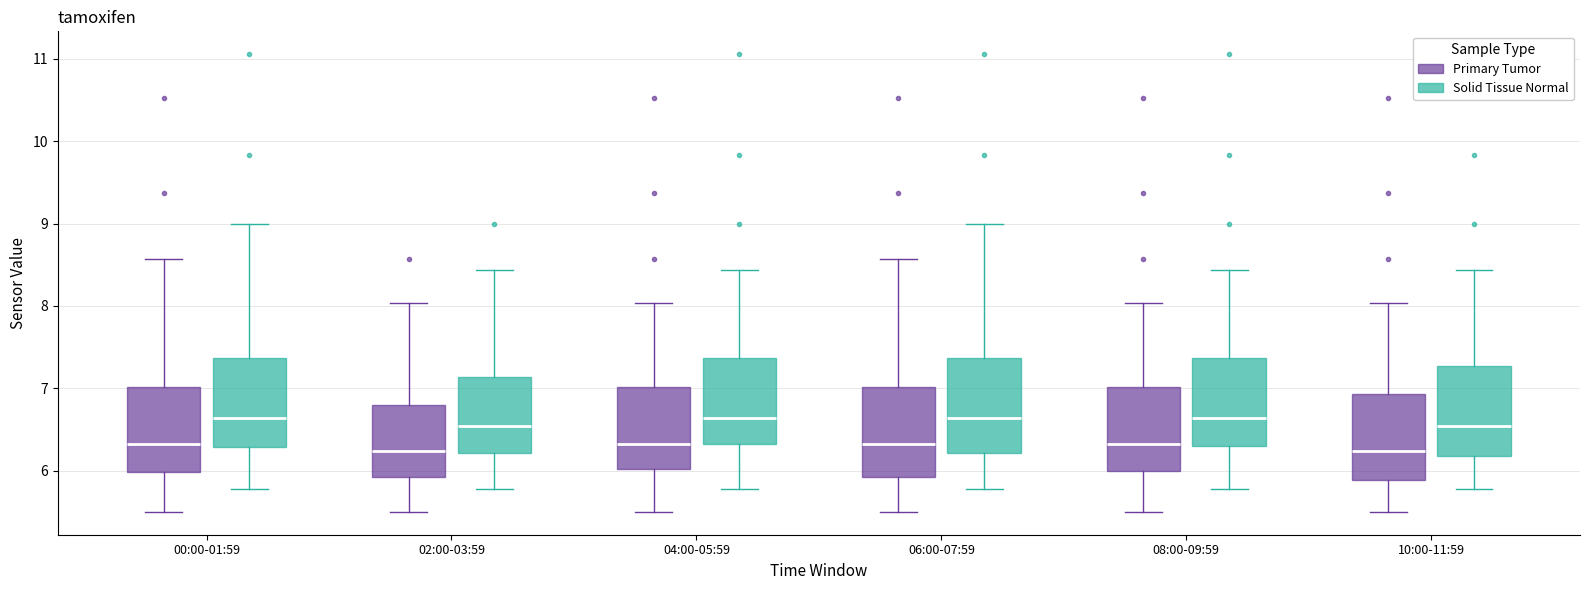

Reading left to right, read every box against the y-axis: the position of its median line, the range the box covers, and the ends of its whiskers. The values are not printed on the chart, so give them approximately, as read against the axis.

00:00-01:59 (Primary Tumor): median 6.3, box 6.0 to 7.0, whiskers 5.5 to 8.6
00:00-01:59 (Solid Tissue Normal): median 6.6, box 6.3 to 7.4, whiskers 5.8 to 9.0
02:00-03:59 (Primary Tumor): median 6.2, box 5.9 to 6.8, whiskers 5.5 to 8.0
02:00-03:59 (Solid Tissue Normal): median 6.5, box 6.2 to 7.1, whiskers 5.8 to 8.4
04:00-05:59 (Primary Tumor): median 6.3, box 6.0 to 7.0, whiskers 5.5 to 8.0
04:00-05:59 (Solid Tissue Normal): median 6.6, box 6.3 to 7.4, whiskers 5.8 to 8.4
06:00-07:59 (Primary Tumor): median 6.3, box 5.9 to 7.0, whiskers 5.5 to 8.6
06:00-07:59 (Solid Tissue Normal): median 6.6, box 6.2 to 7.4, whiskers 5.8 to 9.0
08:00-09:59 (Primary Tumor): median 6.3, box 6.0 to 7.0, whiskers 5.5 to 8.0
08:00-09:59 (Solid Tissue Normal): median 6.6, box 6.3 to 7.4, whiskers 5.8 to 8.4
10:00-11:59 (Primary Tumor): median 6.2, box 5.9 to 6.9, whiskers 5.5 to 8.0
10:00-11:59 (Solid Tissue Normal): median 6.5, box 6.2 to 7.3, whiskers 5.8 to 8.4